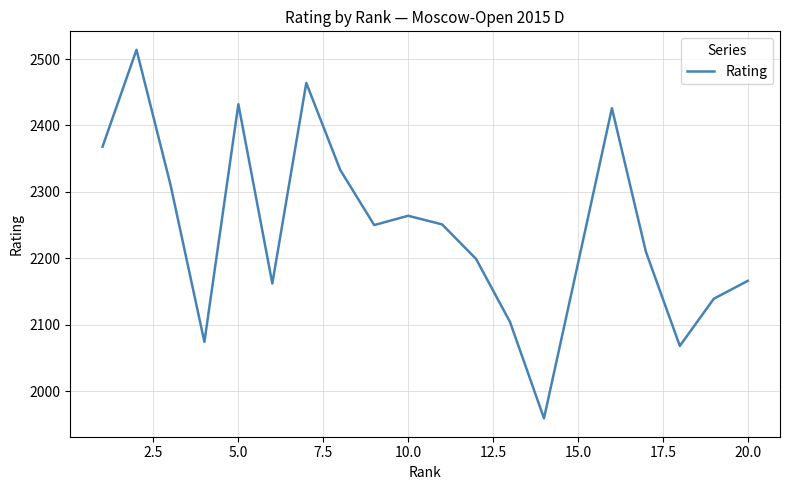

What is the difference between the maximum and minimum values?

555